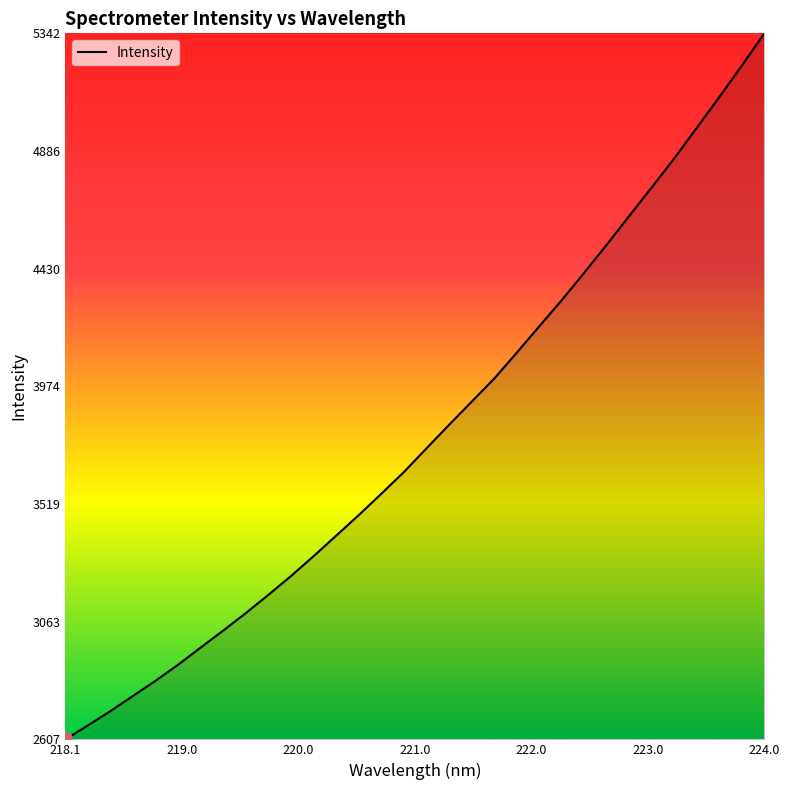

What is the minimum value shown in the chart?

2606.8